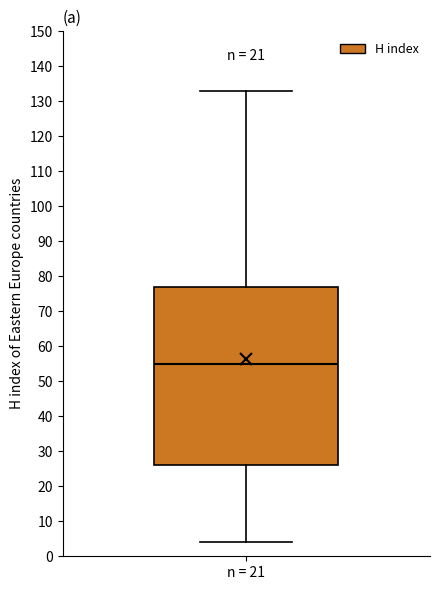

Where is the upper edge of the box for n = 21 on the y-axis? The values are not printed on the chart, so give them approximately, as read against the axis.

77